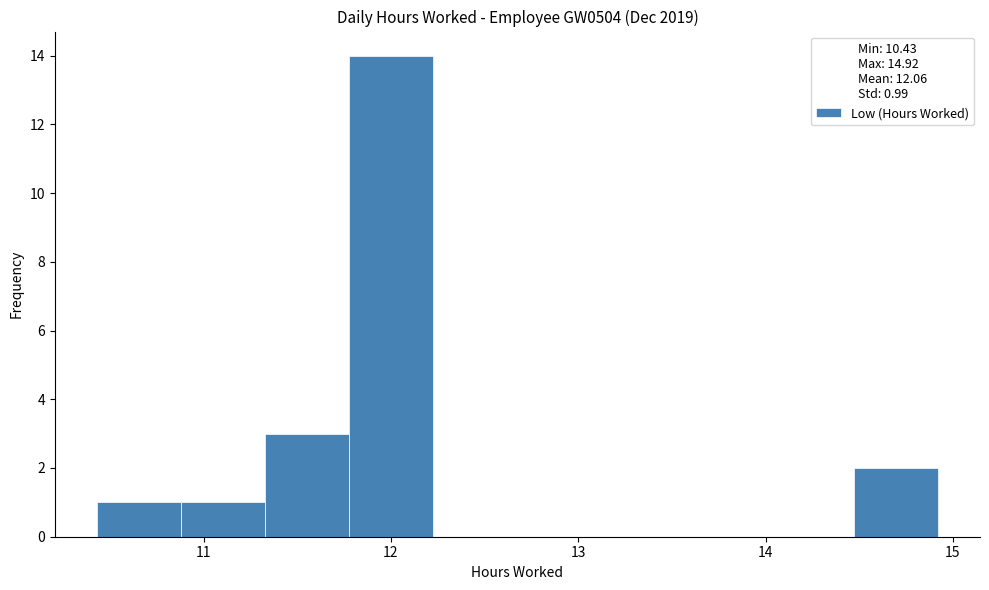

Reading left to right, list every bar in this chart as the range it spans on the x-axis followed by its height. Neither the bar edges nor the heights are printed on the chart, so give them approximately, as read against the axes.

10.4 to 10.9: 1
10.9 to 11.3: 1
11.3 to 11.8: 3
11.8 to 12.2: 14
12.2 to 12.7: 0
12.7 to 13.1: 0
13.1 to 13.6: 0
13.6 to 14.0: 0
14.0 to 14.5: 0
14.5 to 14.9: 2